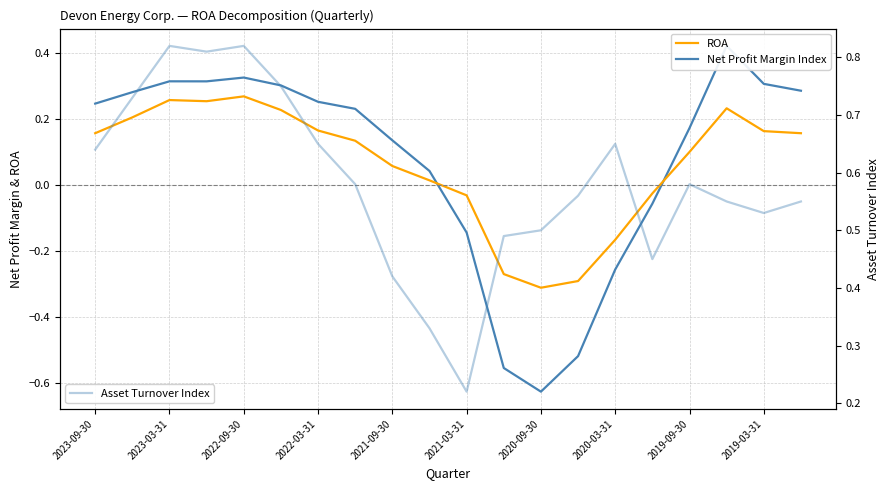

At which label does ROA first exceed 0?

2023-09-30